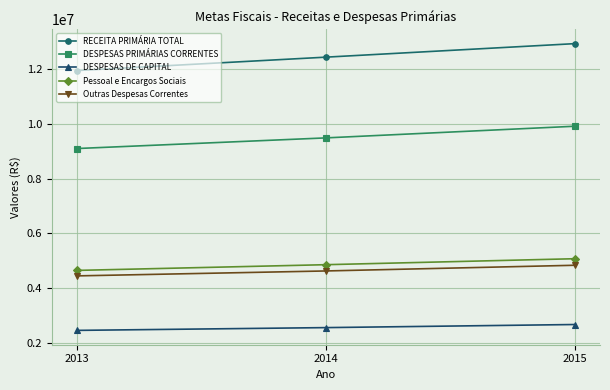

Is it true that DESPESAS PRIMÁRIAS CORRENTES equals 3752963 at 2013?

False